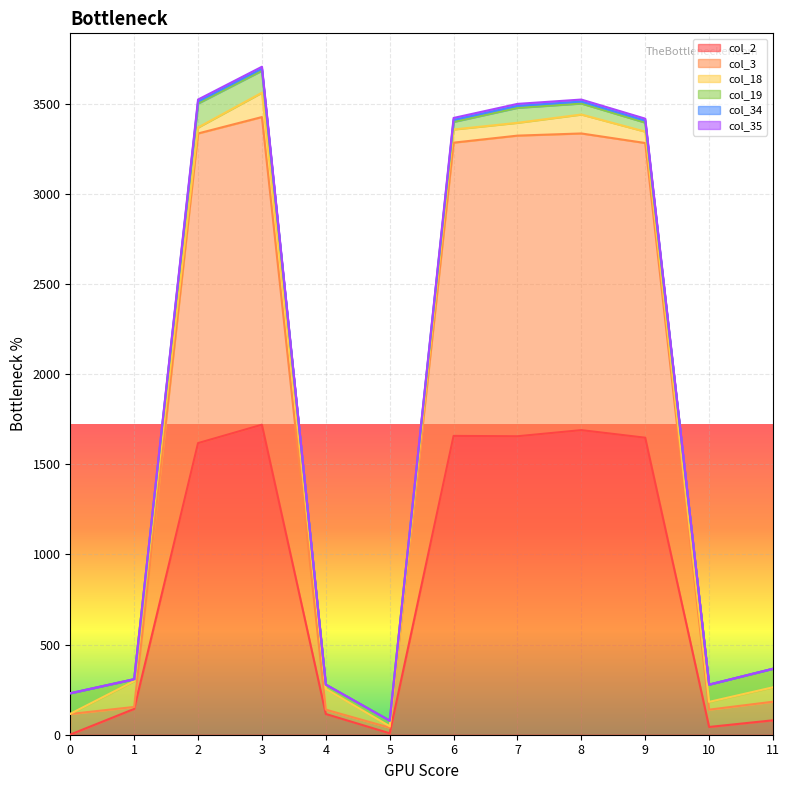

What is the greatest value displayed?

3704